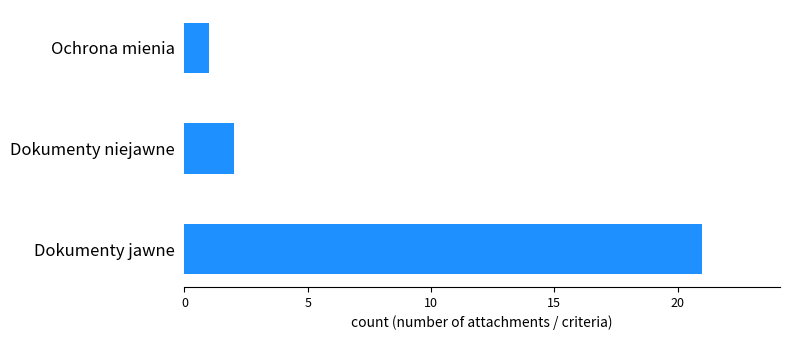

Count the number of categories in the chart.

3